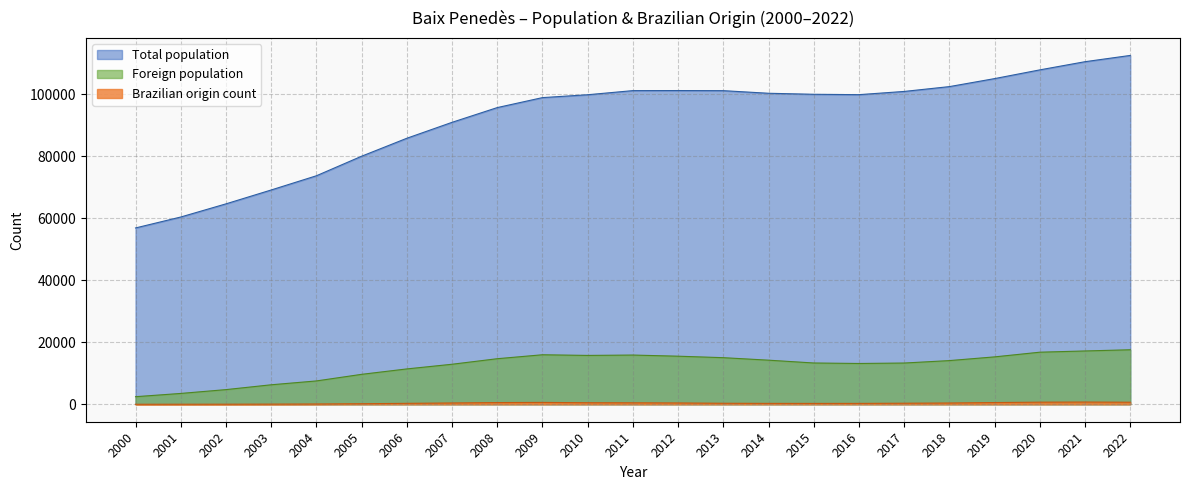

The Foreign population series shows 22965 at 2012. True or false?

False